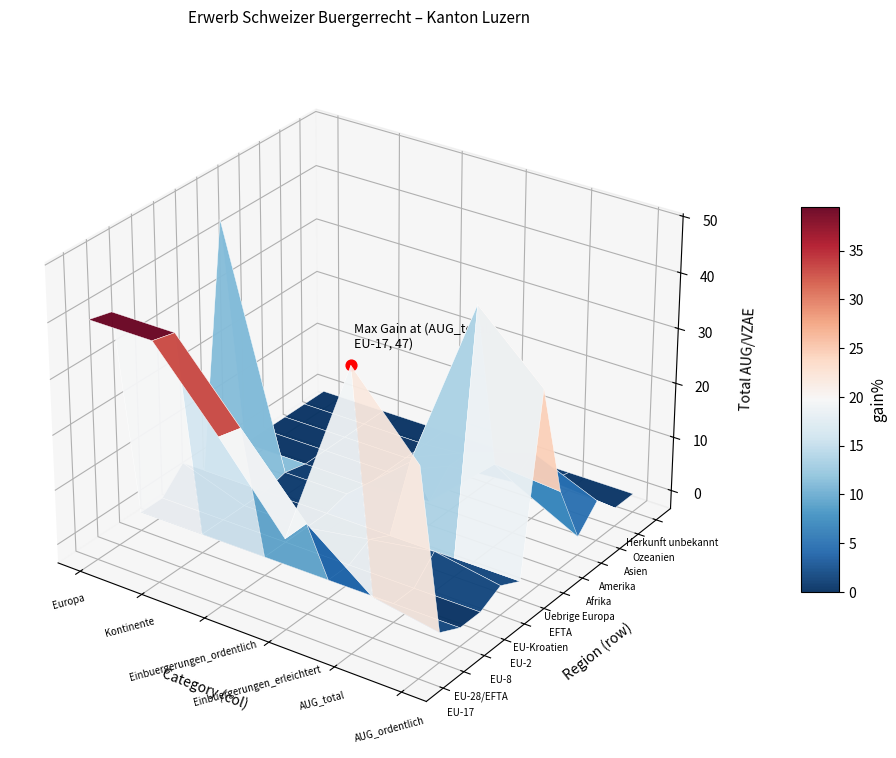

Reading left to right, what are all the values shown in this chart?

Europa: 40	39	0	0	4	0	44	0	0	0	0	0
Kontinente: 40	39	0	0	0	0	1	0	0	0	0	0
Einbuergerungen_ordentlich: 27	26	0	0	0	0	1	0	0	0	0	0
Einbuergerungen_erleichtert: 13	13	0	0	2	0	11	1	5	5	1	0
AUG_total: 47	4	0	0	4	0	43	12	6	9	1	0
AUG_ordentlich: 34	2	0	0	2	0	32	11	0	4	0	0